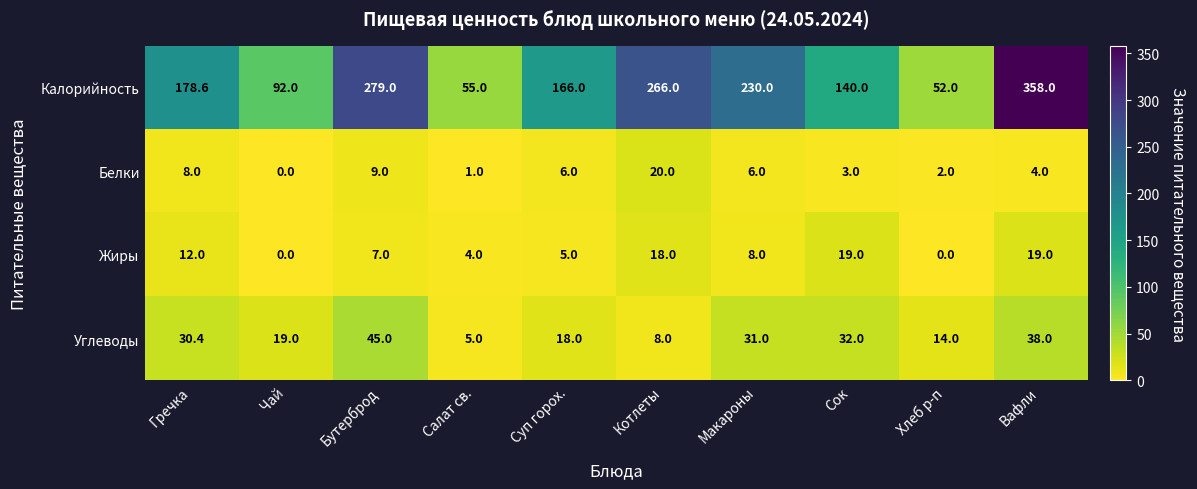

Is it true that Белки equals 8.9 at Макароны?

False